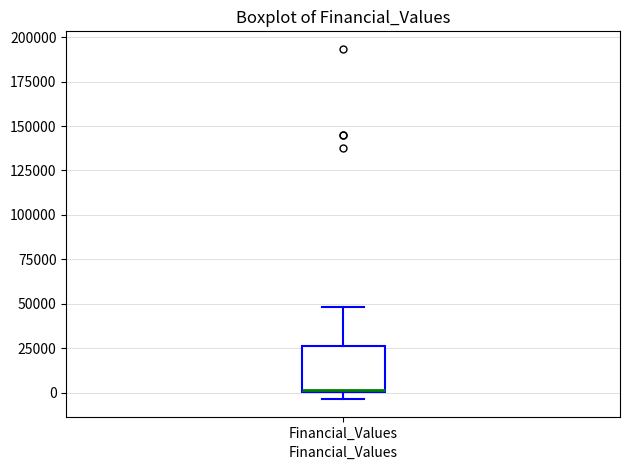

Where is the lower edge of the box for Financial_Values on the y-axis? The values are not printed on the chart, so give them approximately, as read against the axis.

0